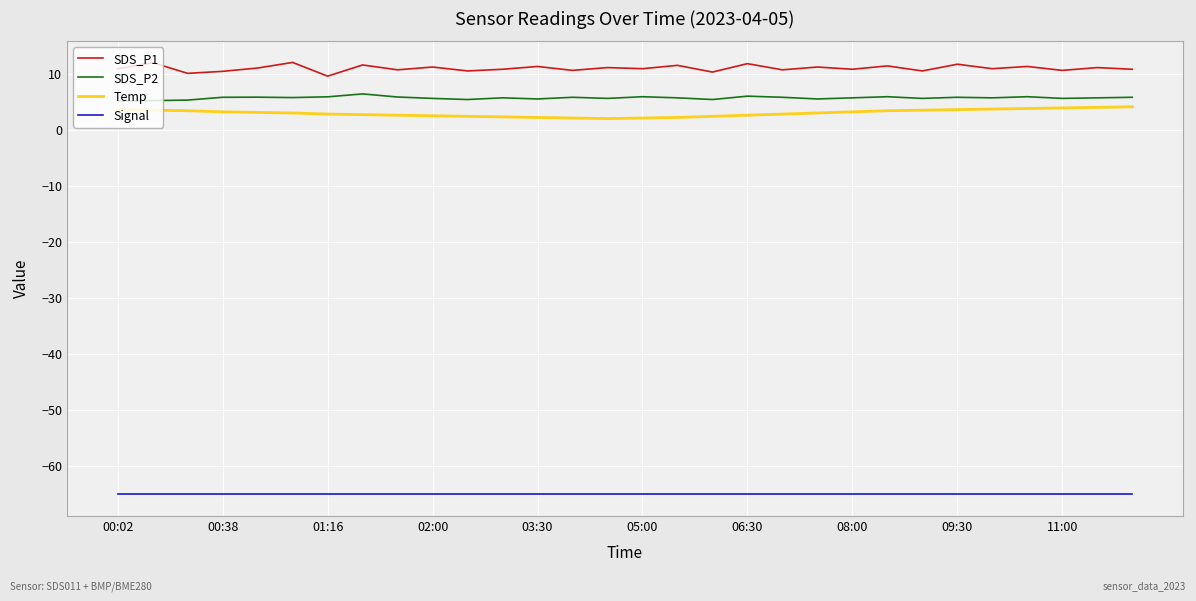

What are all the series names shown in the legend?

SDS_P1, SDS_P2, Temp, Signal